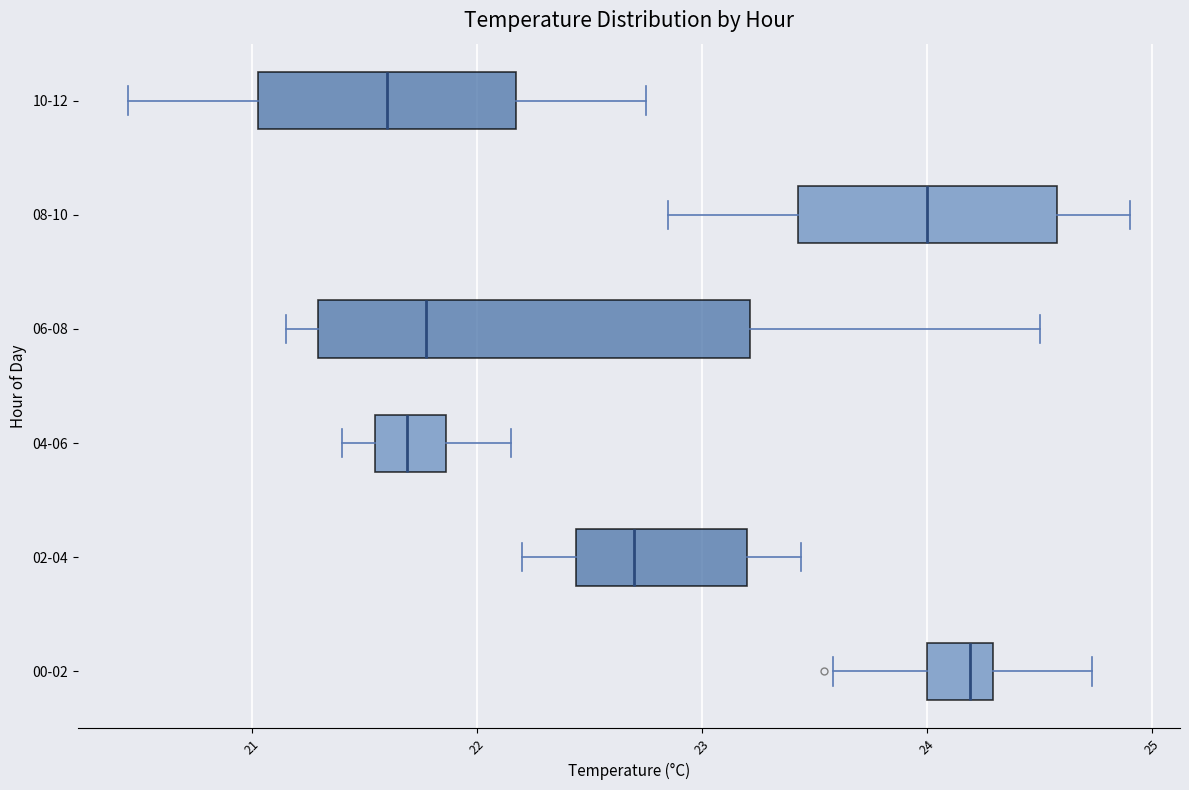

Reading bottom to top, read every box against the x-axis: the position of its median line, the range the box covers, and the ends of its whiskers. The values are not printed on the chart, so give them approximately, as read against the axis.

00-02: median 24.2, box 24.0 to 24.3, whiskers 23.6 to 24.7
02-04: median 22.7, box 22.4 to 23.2, whiskers 22.2 to 23.4
04-06: median 21.7, box 21.5 to 21.9, whiskers 21.4 to 22.2
06-08: median 21.8, box 21.3 to 23.2, whiskers 21.2 to 24.5
08-10: median 24.0, box 23.4 to 24.6, whiskers 22.9 to 24.9
10-12: median 21.6, box 21.0 to 22.2, whiskers 20.5 to 22.8